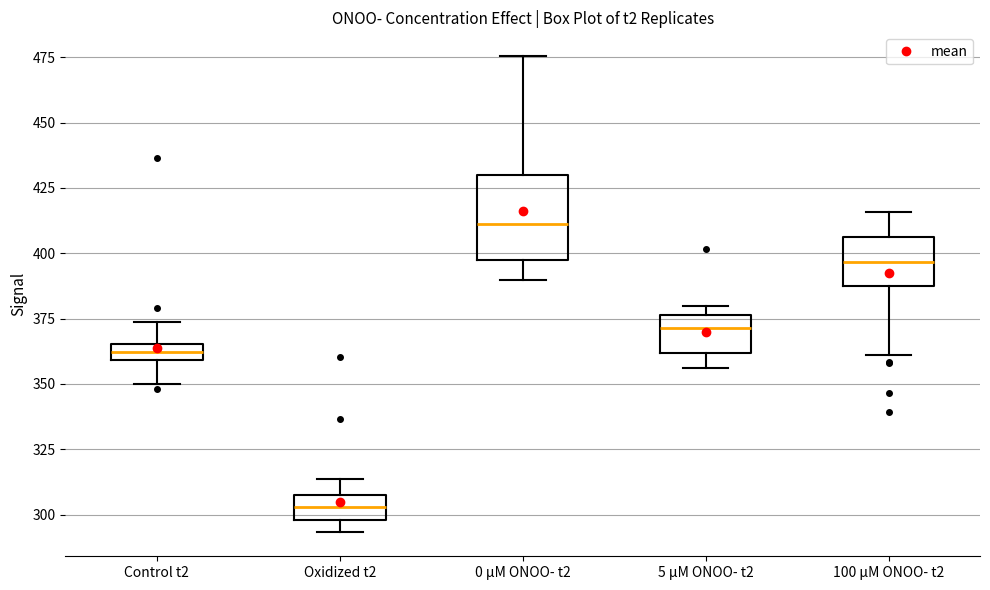

Where does the lower whisker of the box for 5 µM ONOO- t2 end on the y-axis? The values are not printed on the chart, so give them approximately, as read against the axis.

355